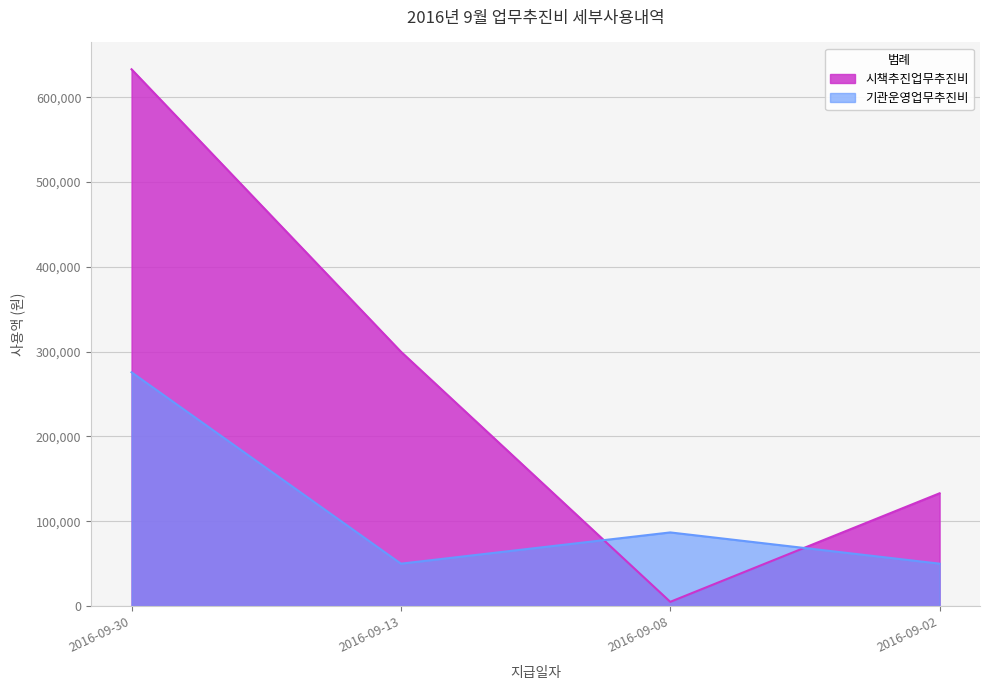

What is the difference between the maximum and minimum values in the 기관운영업무추진비 series?

225700